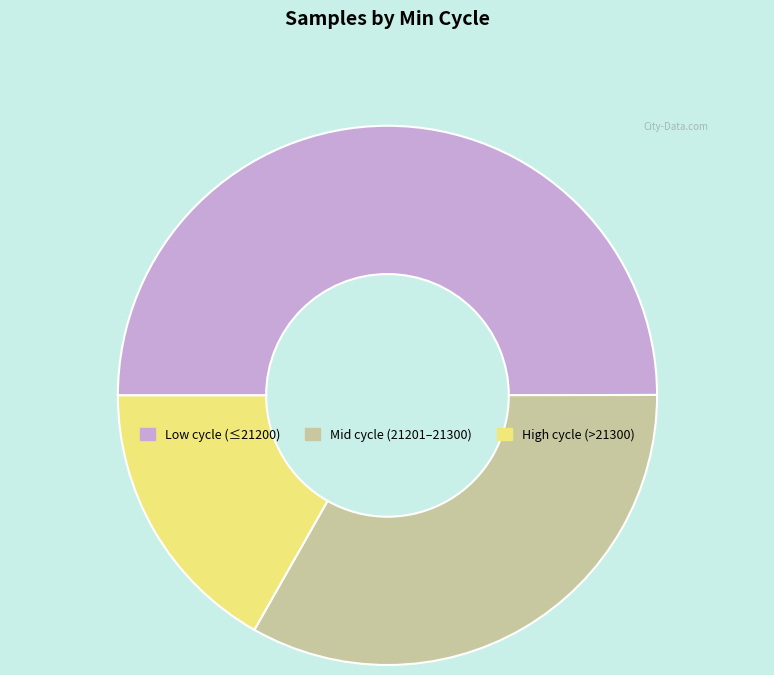

How many slices are in this pie chart?

3